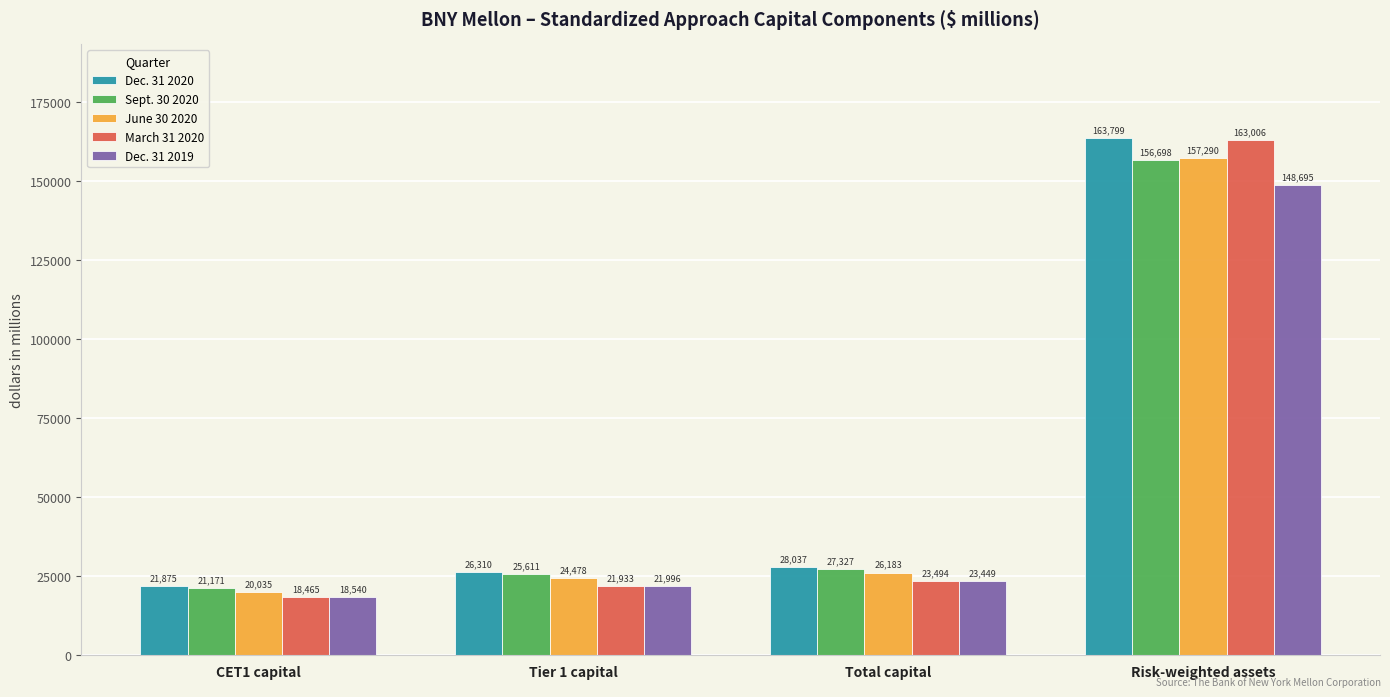

Which series has the widest spread of values?

March 31 2020